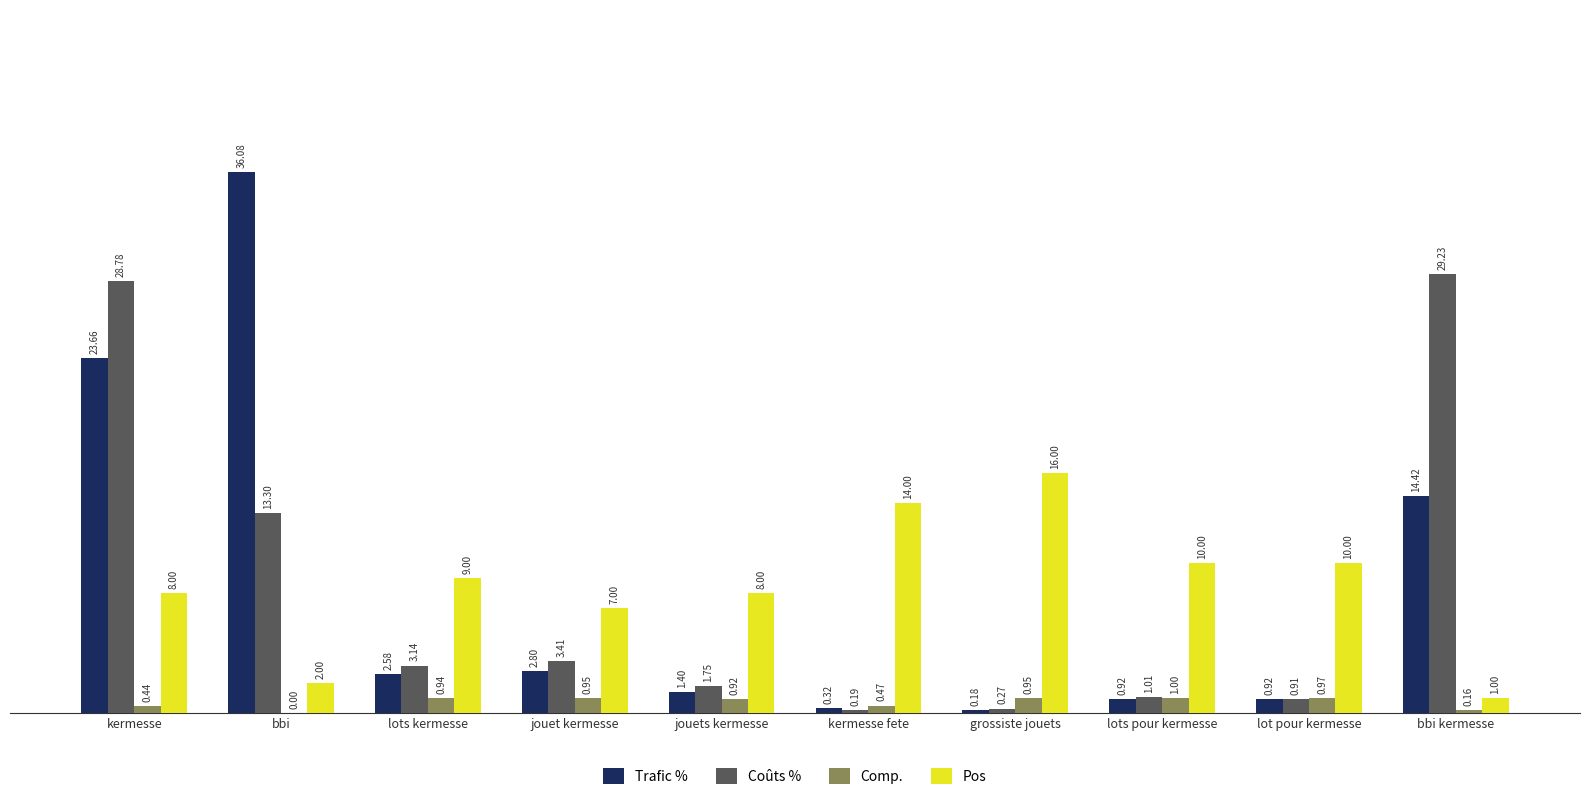

Which category has the highest value in the Trafic % series?

bbi